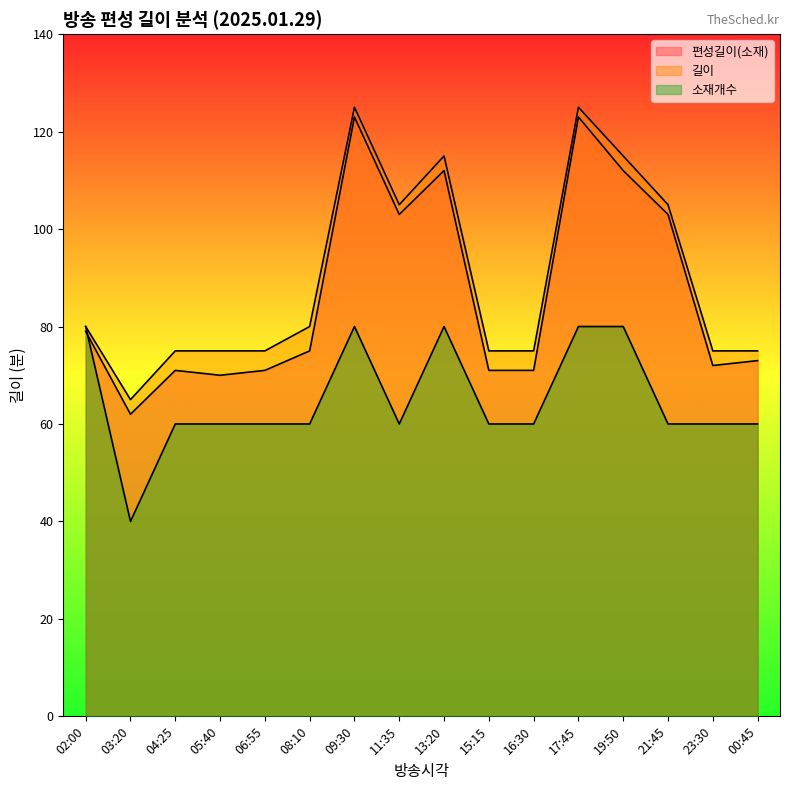

What value does the 편성길이(소재) series have at 02:00?

79